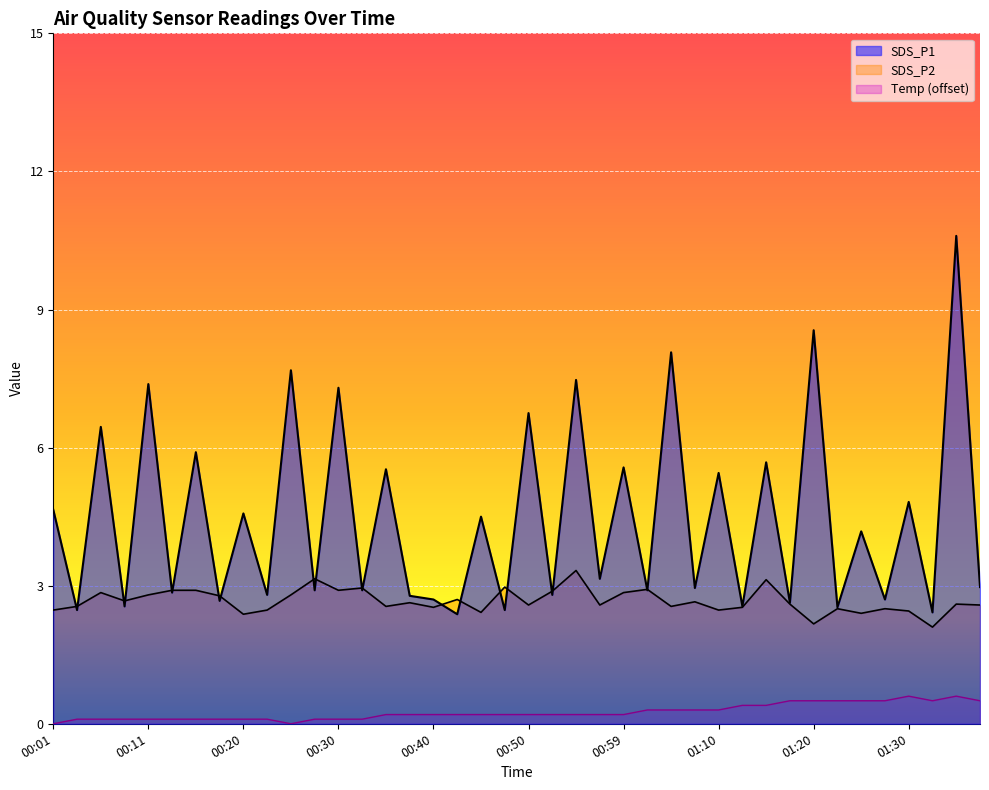

What is the highest value of the Temp series?

0.6